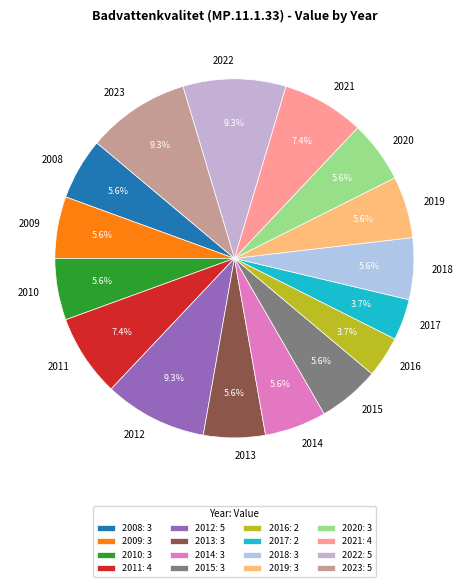

How many segments does this pie chart have?

16